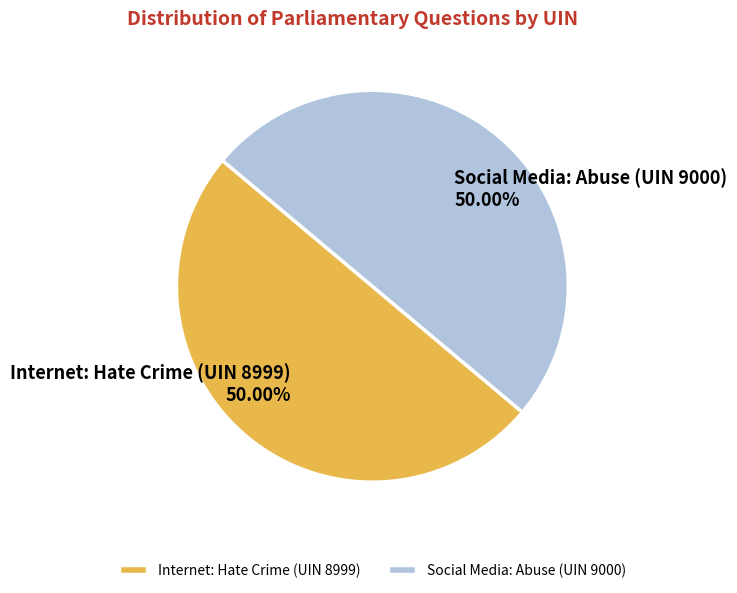

Do Internet: Hate Crime (UIN 8999) and Social Media: Abuse (UIN 9000) together represent more than half of the pie?

Yes